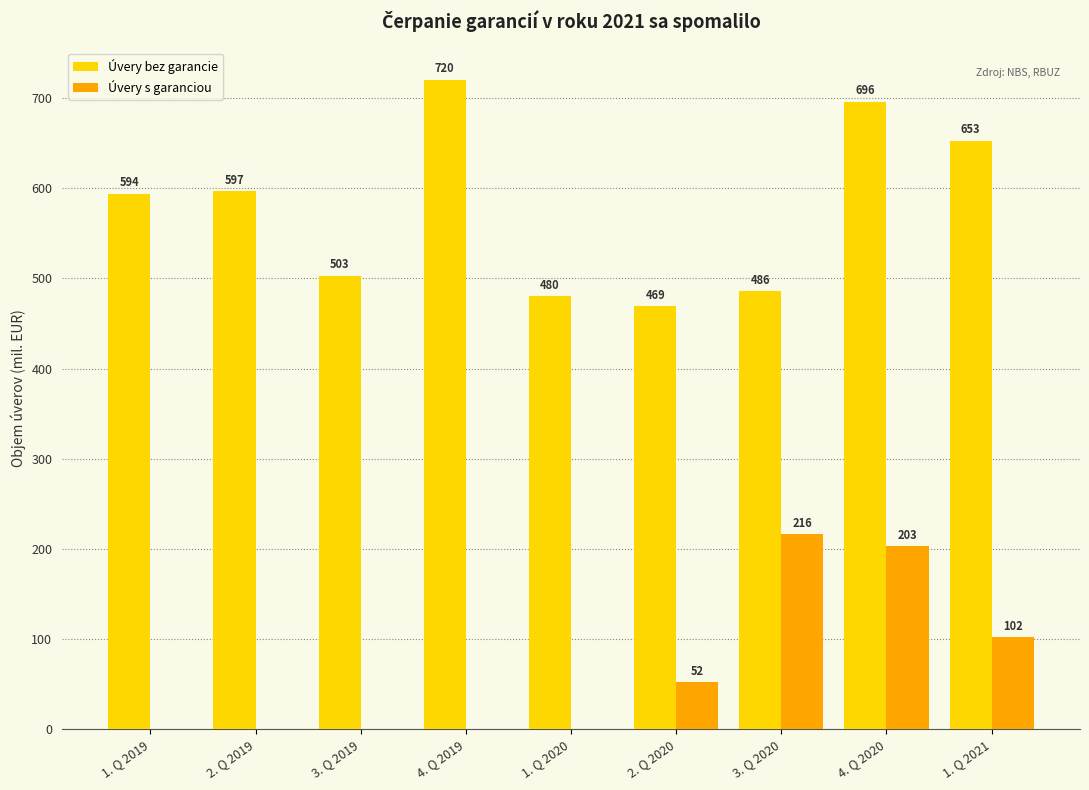

Is the value of Úvery bez garancie at 2. Q 2020 greater than the value of Úvery s garanciou at 1. Q 2020?

Yes